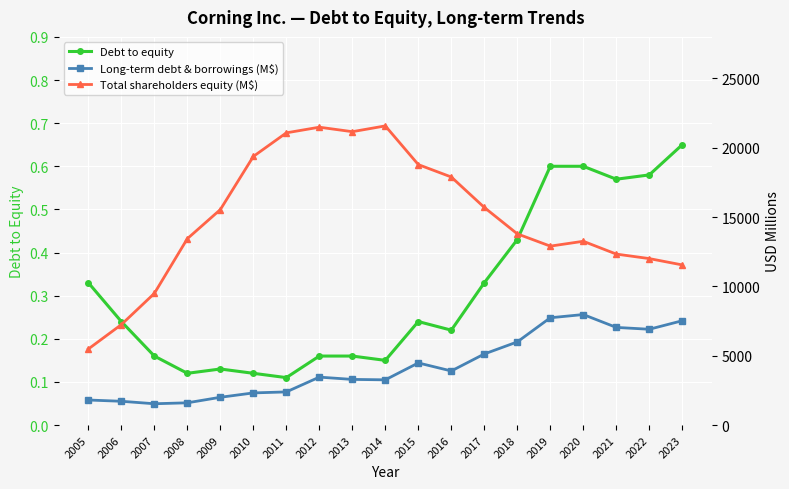

Which has a higher value, 2007 or 2022?

2022